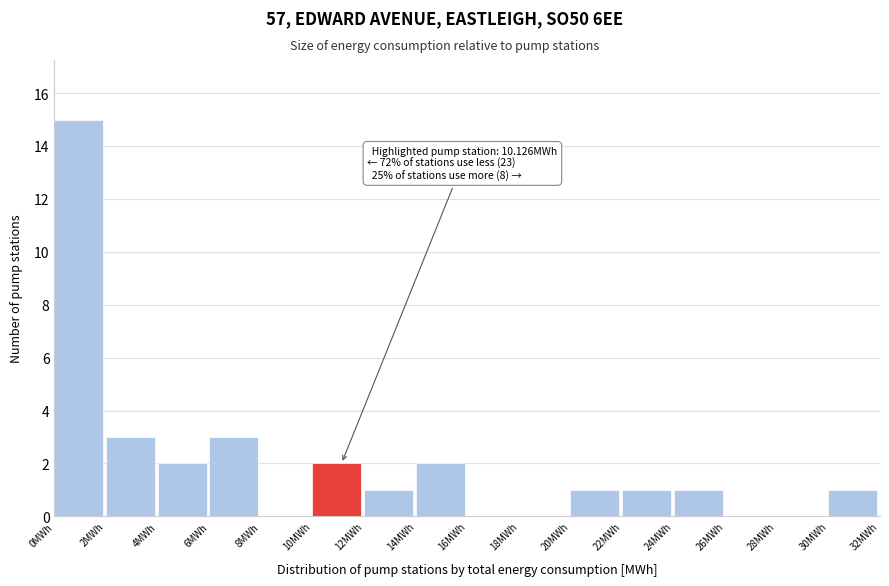

Over which range of the x-axis is the bar tallest?

0 to 2